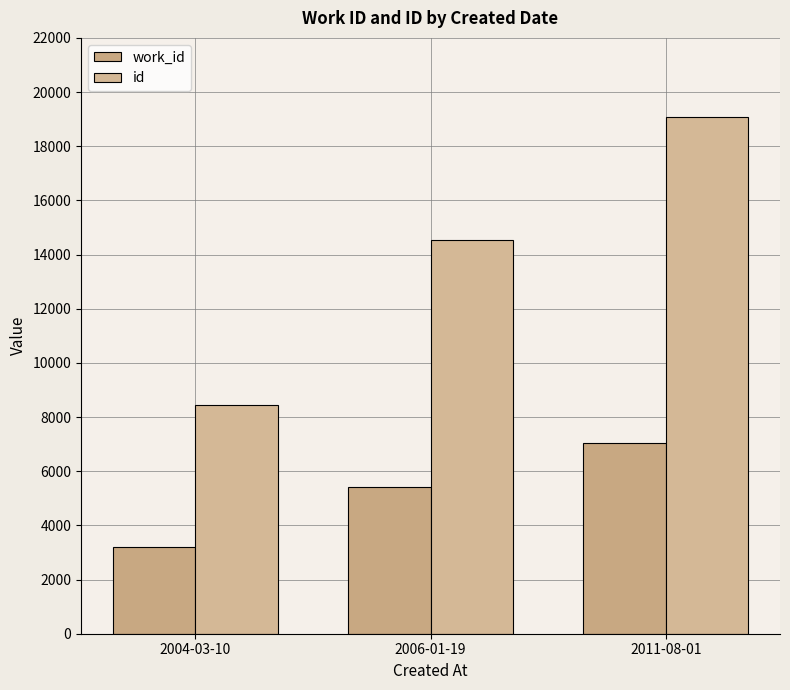

What is the minimum value shown in the chart?

3206